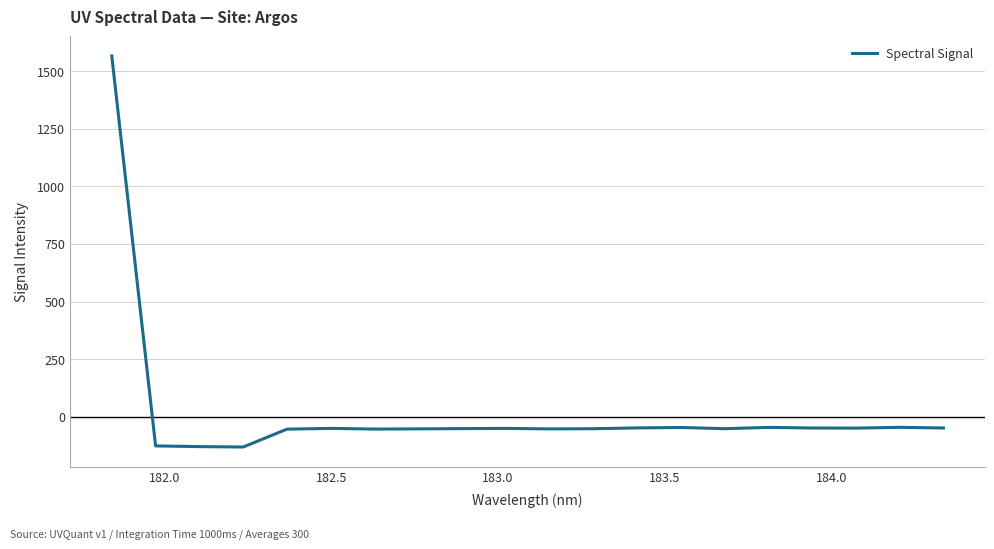

What is the difference between the maximum and minimum values?

1698.5